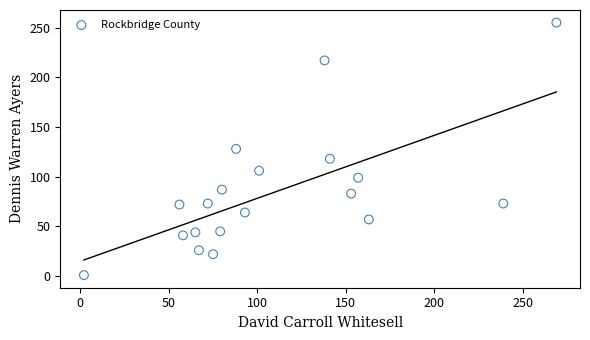

What is the range of Y values (max minus min)?

254